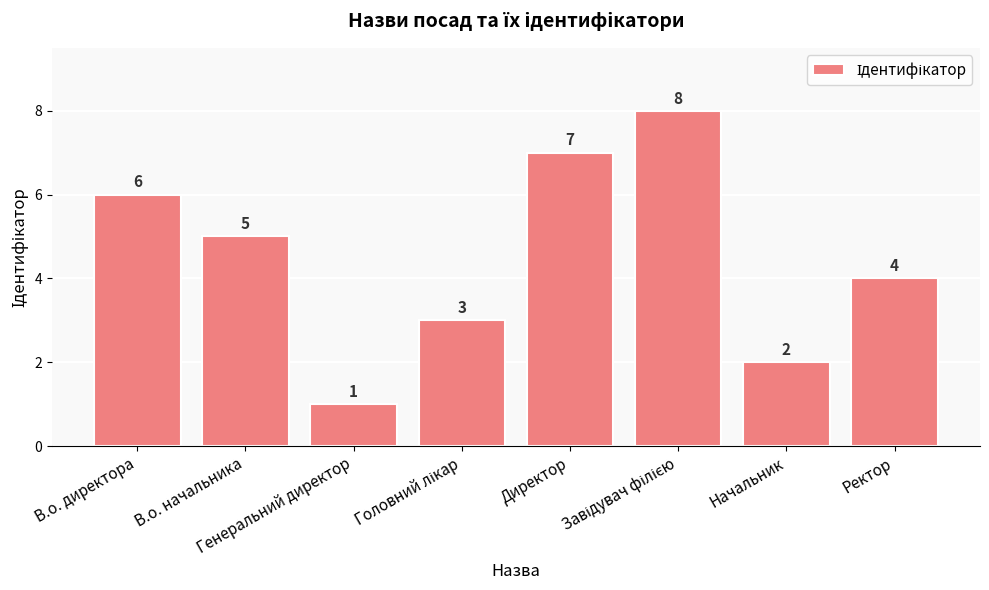

What is the value of the 3rd bar from the left?

1